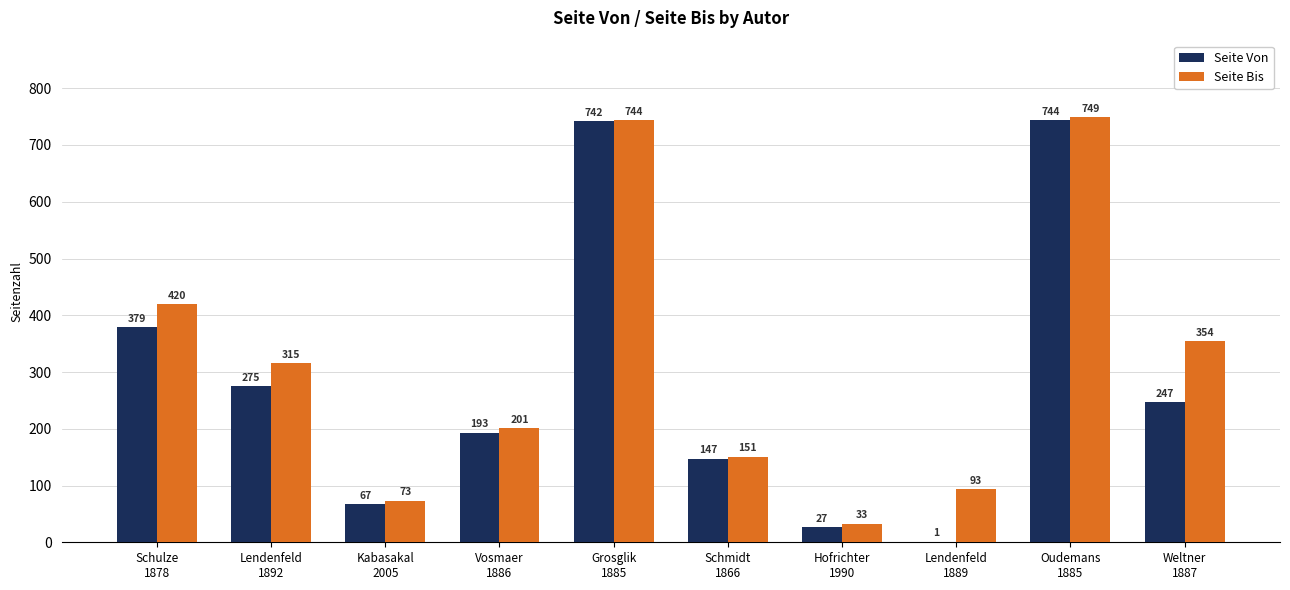

Which series has the largest total across all categories?

Seite Bis